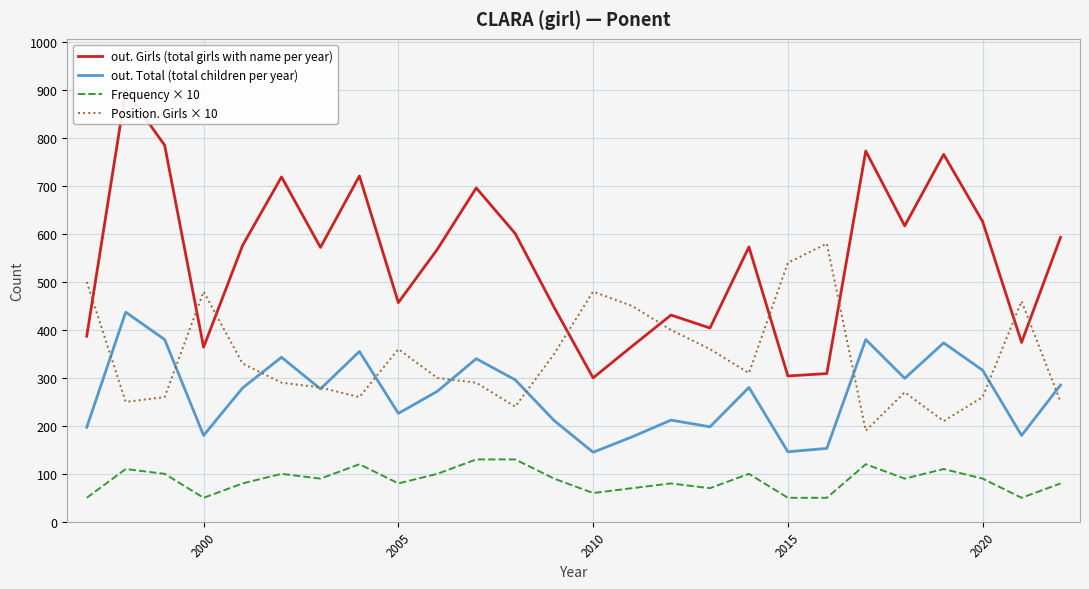

The value of out. Total (total children per year) at 2000 is 180. True or false?

True